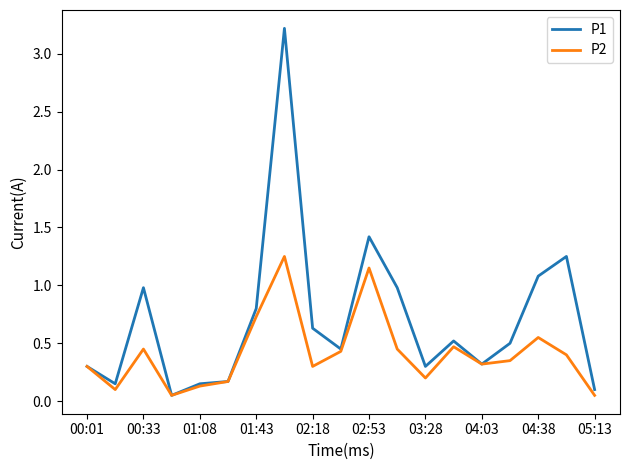

What is the highest value of the P1 series?

3.2